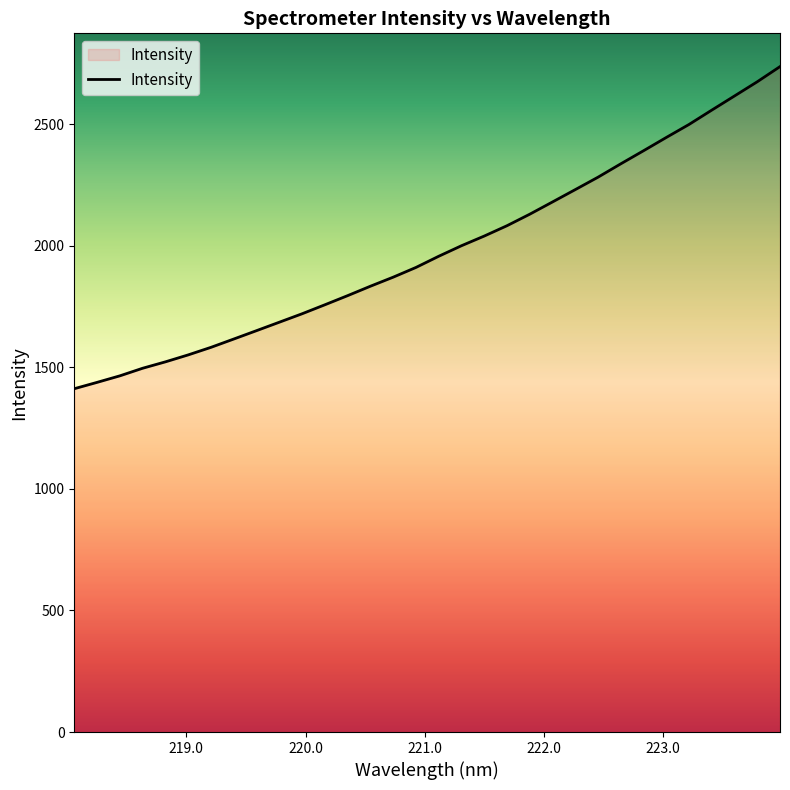

What is the greatest value displayed?

2737.3